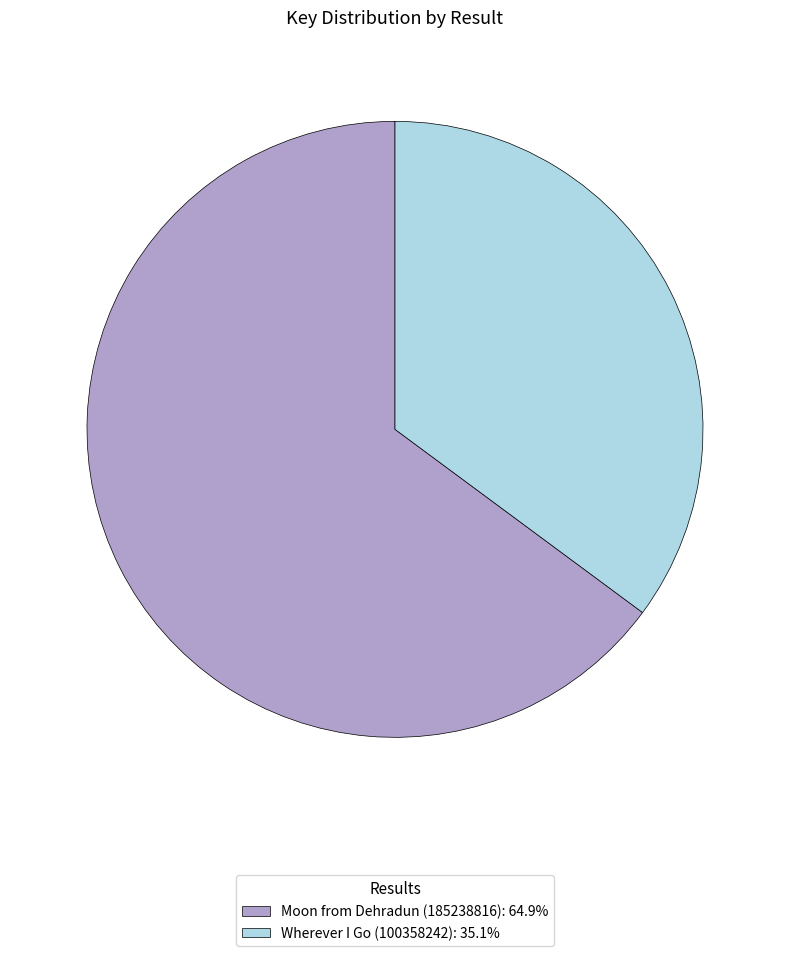

Do Wherever I Go (100358242) and Moon from Dehradun (185238816) together represent more than half of the pie?

Yes